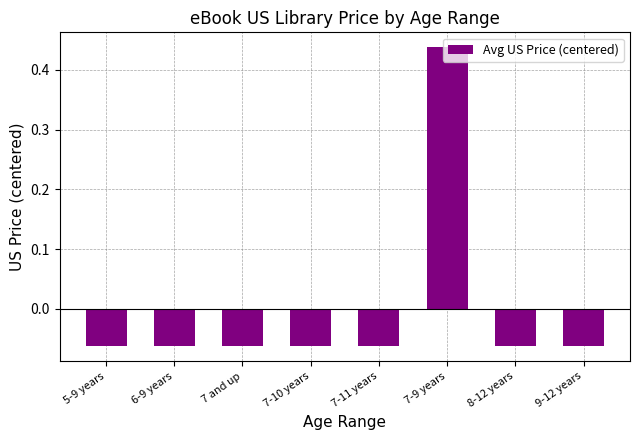

What position from the left is 5-9 years?

1